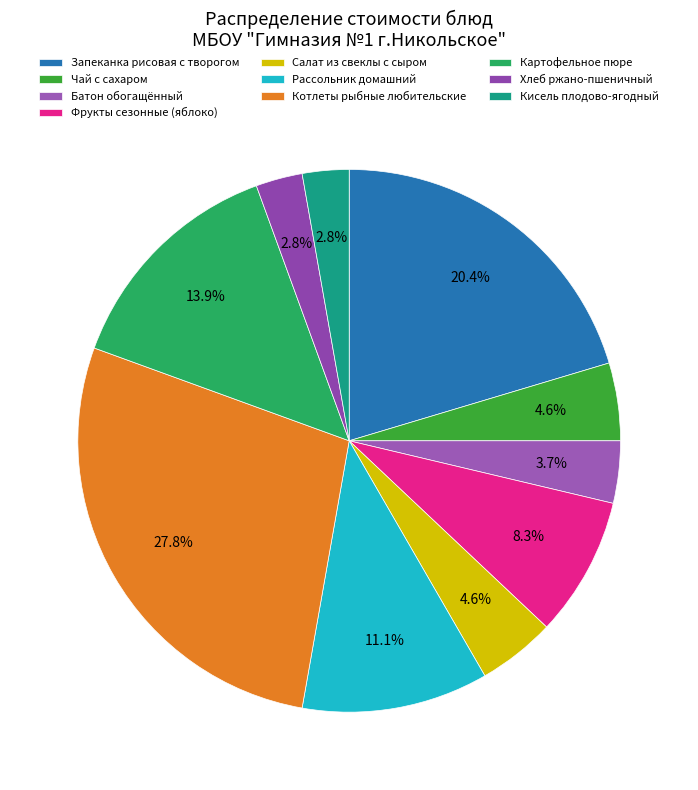

True or false: Батон обогащённый accounts for 17% of the total.

False